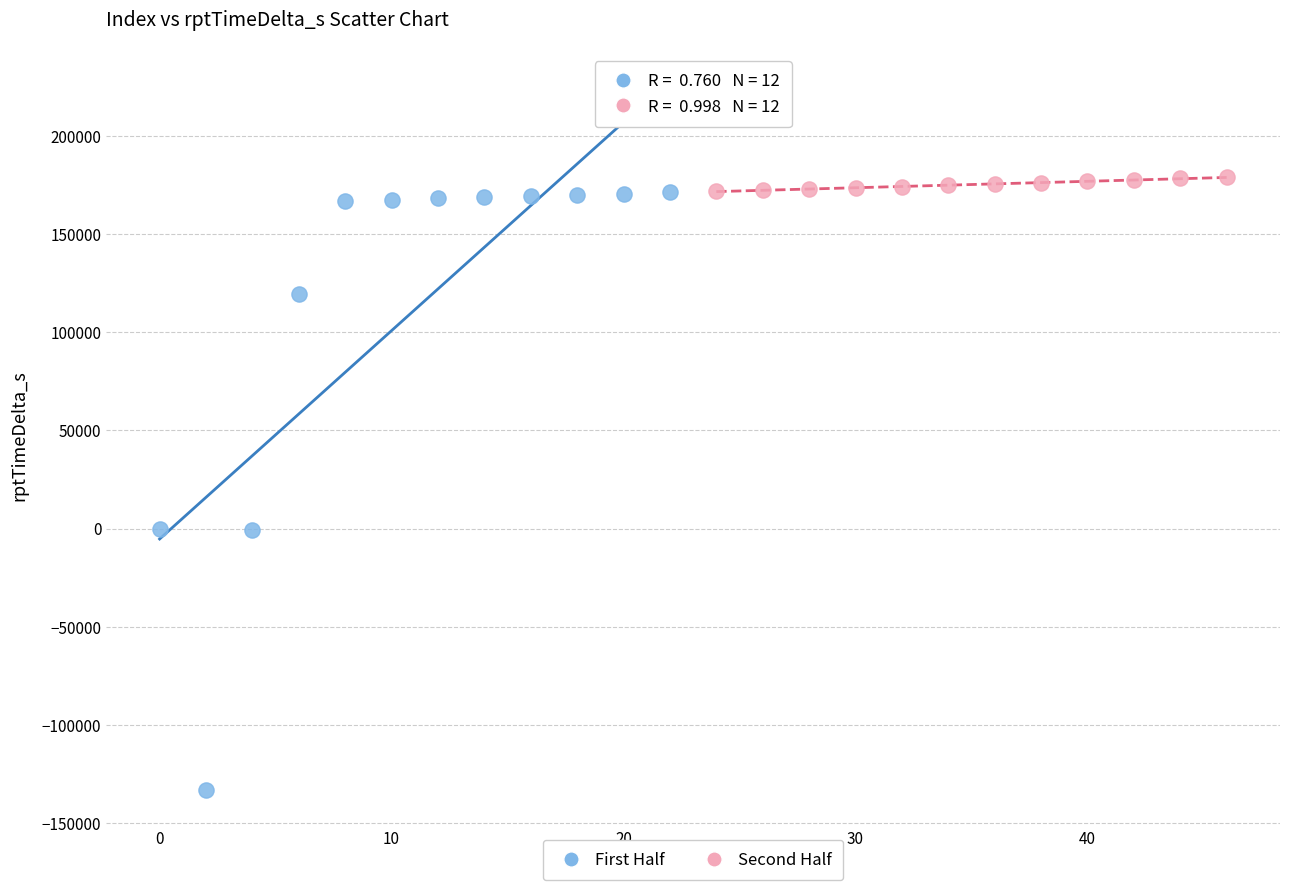

Which series reaches the minimum Y coordinate?

First Half